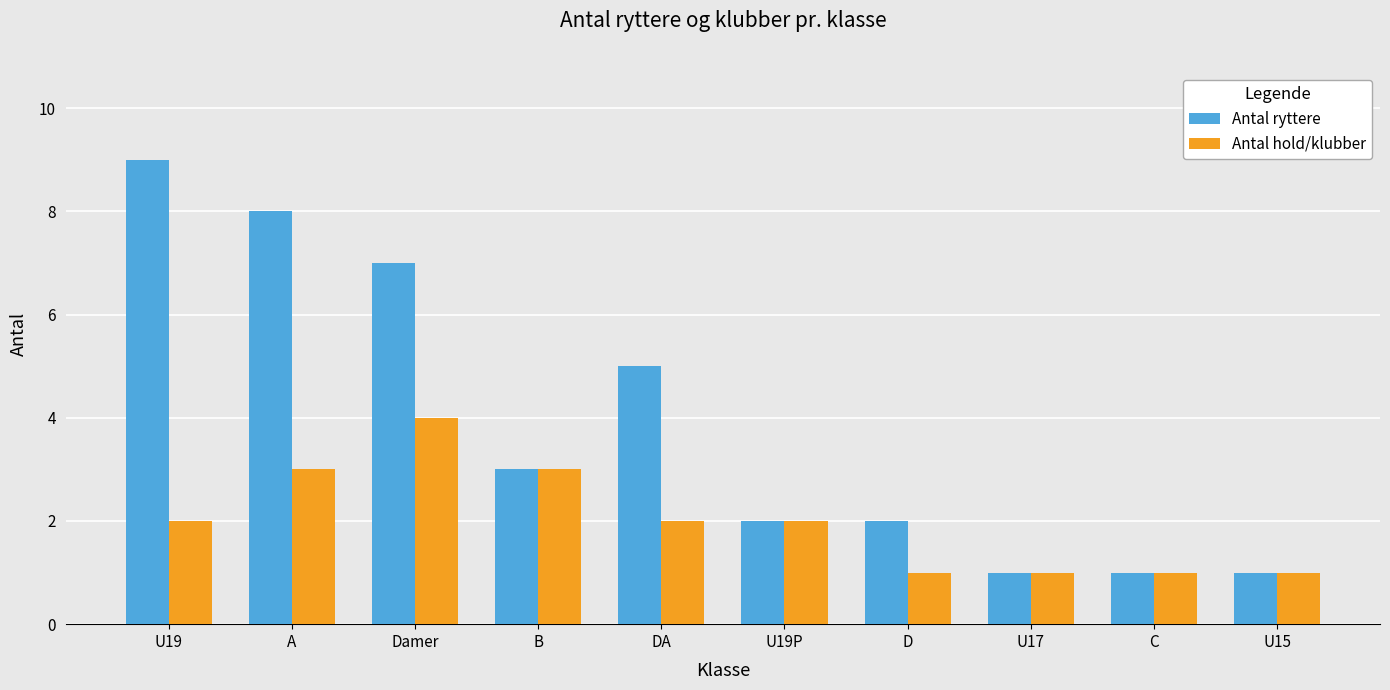

List the series in order of their overall mean, highest first.

Antal ryttere, Antal hold/klubber